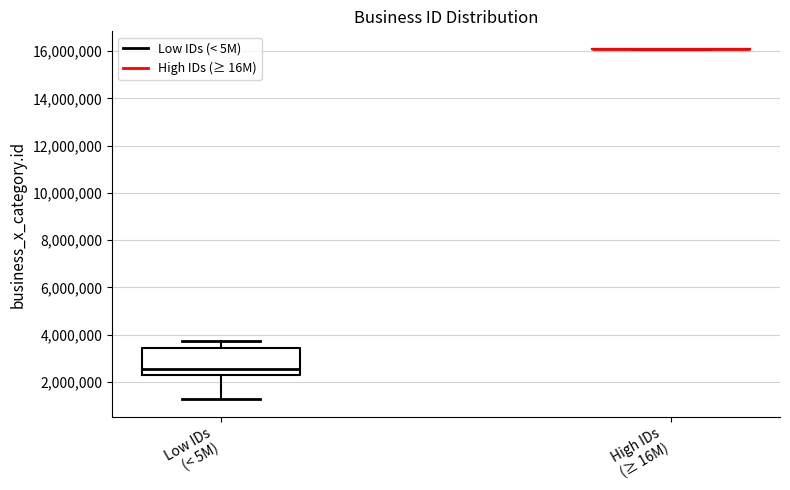

Comparing the boxes themselves (not the whiskers), which one is the tallest?

Low IDs (< 5M)